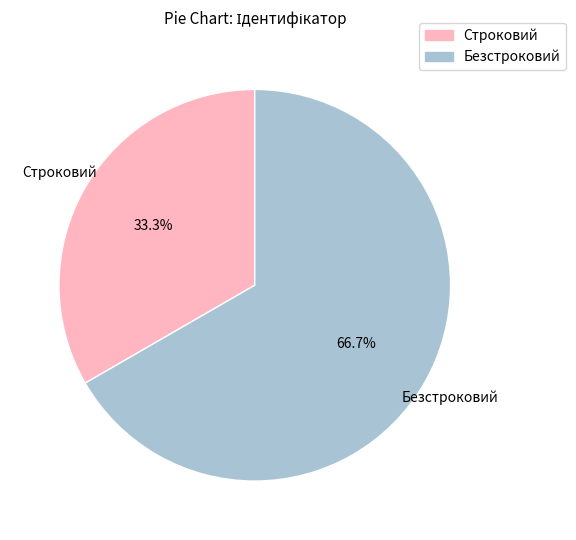

To the nearest percent, what is the difference between the Строковий and Безстроковий slice percentages?

33%